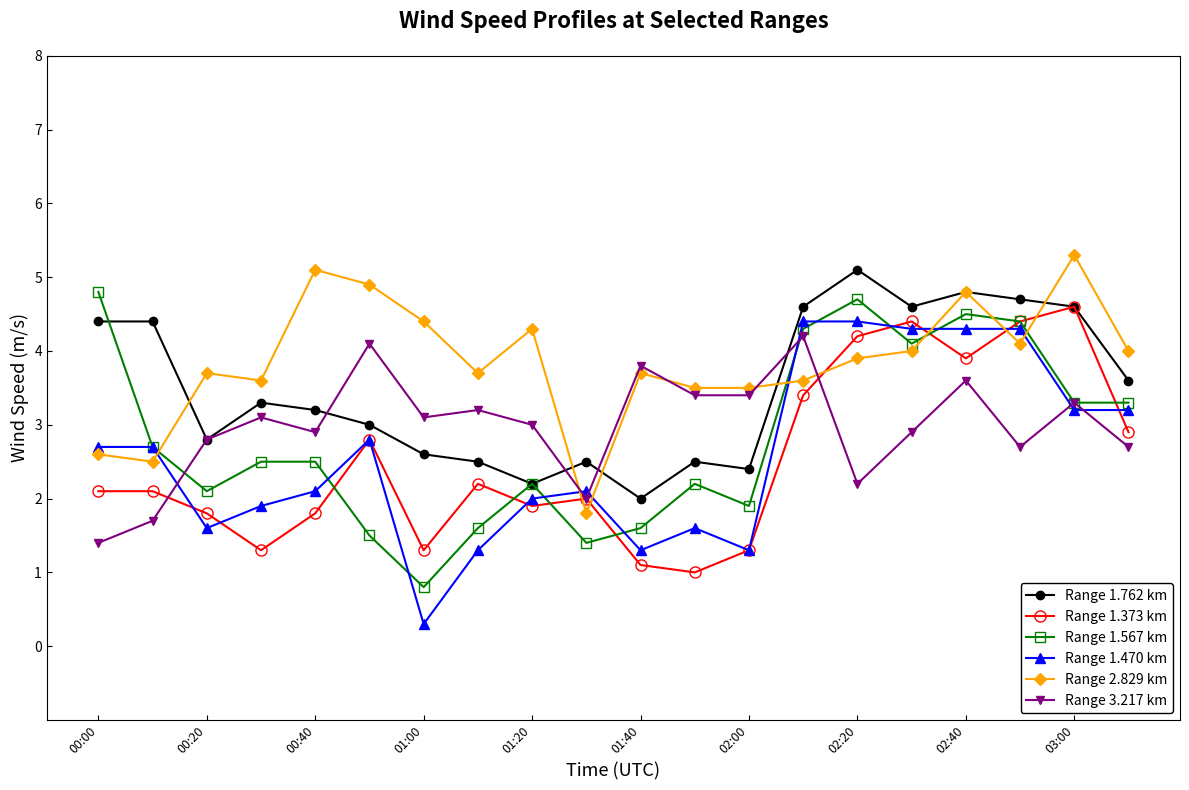

What is the value of the Range 1.762 km point at the 3rd from the left?

2.8